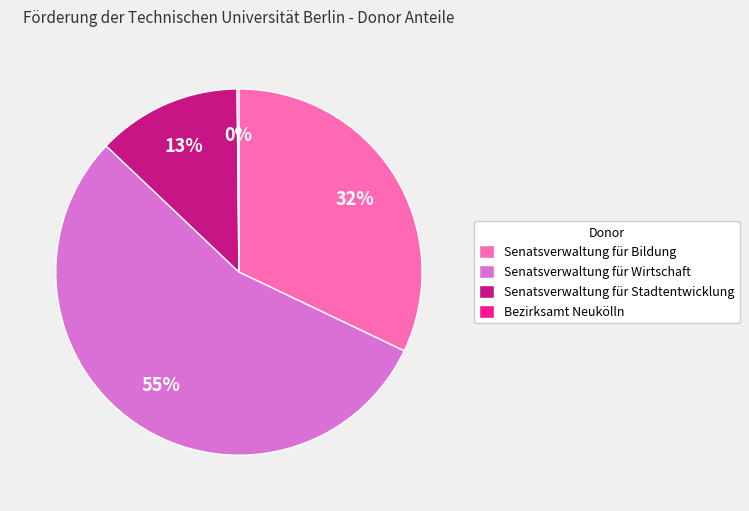

Which slice is the largest?

Senatsverwaltung für Wirtschaft